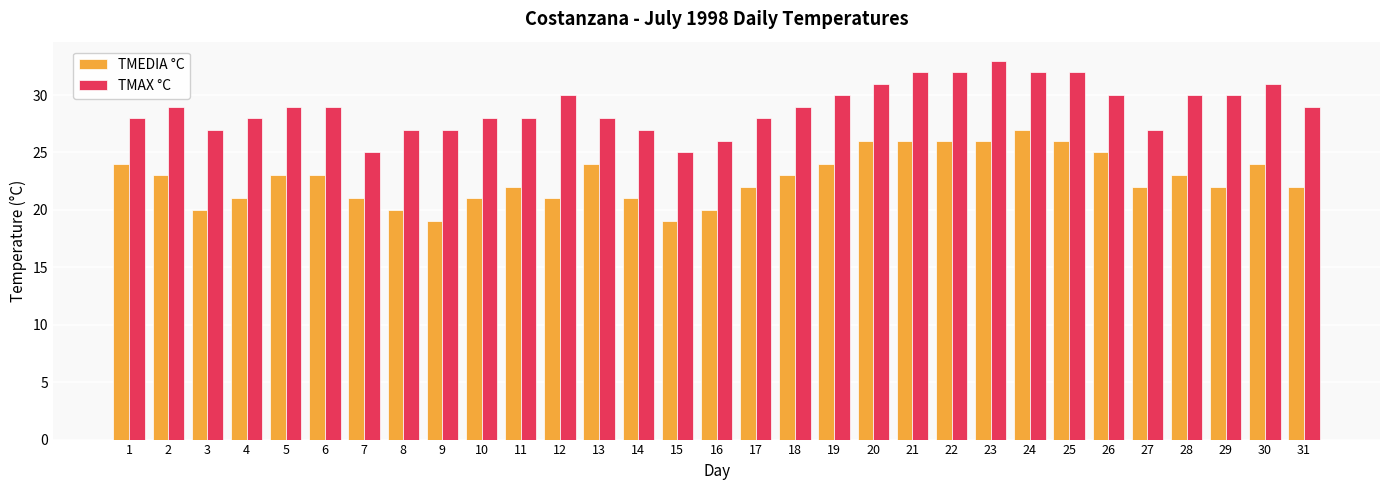

What is the value of the TMEDIA °C bar at the 23rd from the left?

26